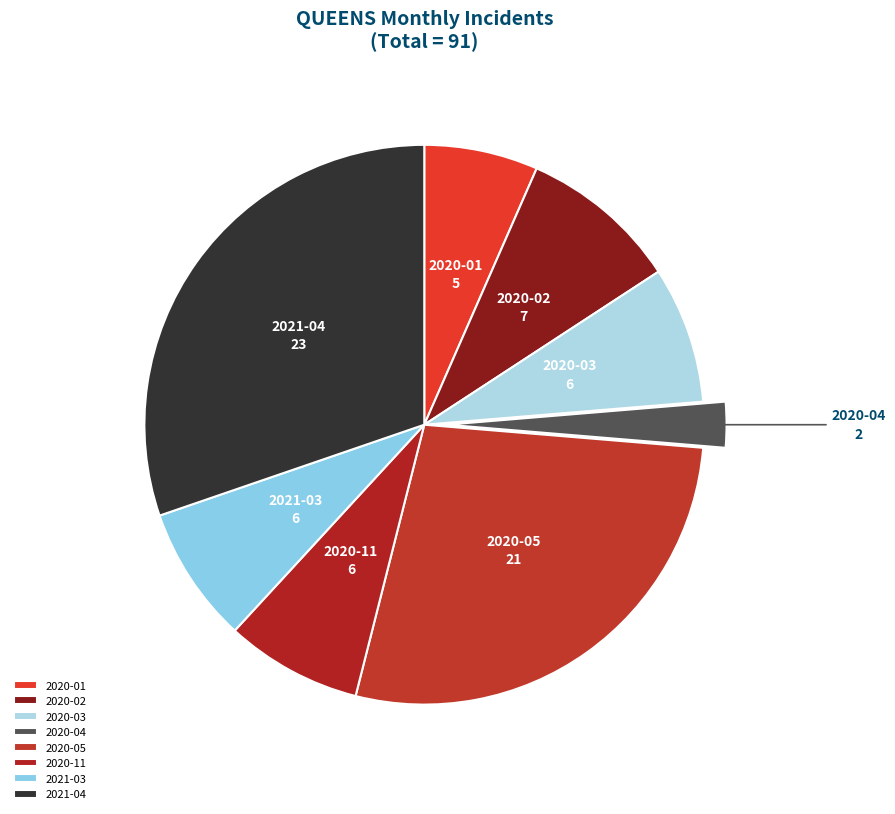

Is there any slice that represents more than half of the pie?

No